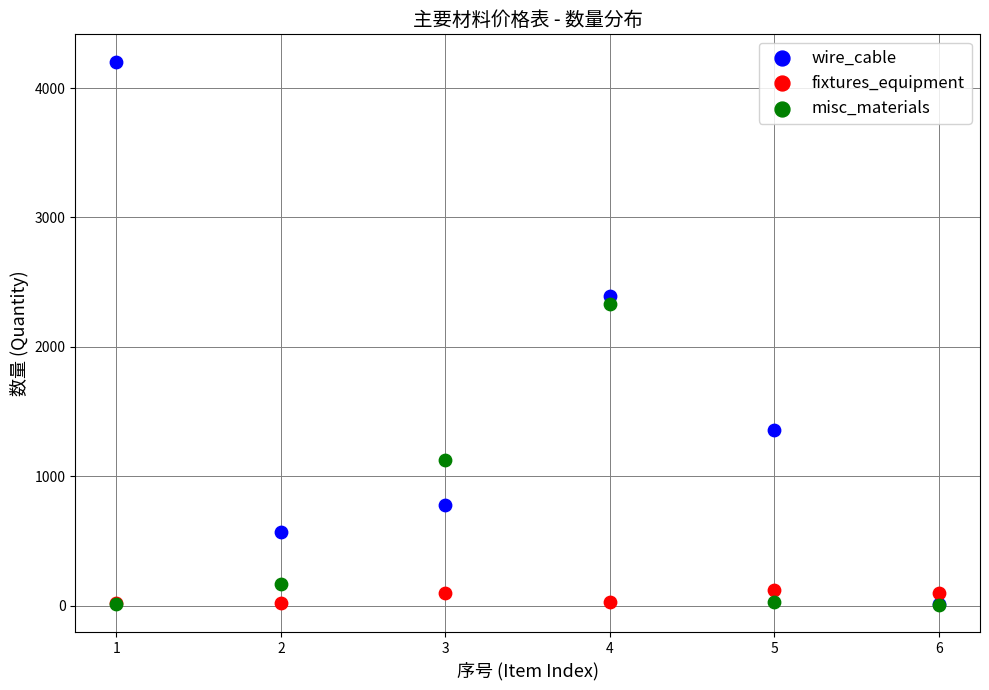

Across all series, what Y value is closest to 2104?

2330.1